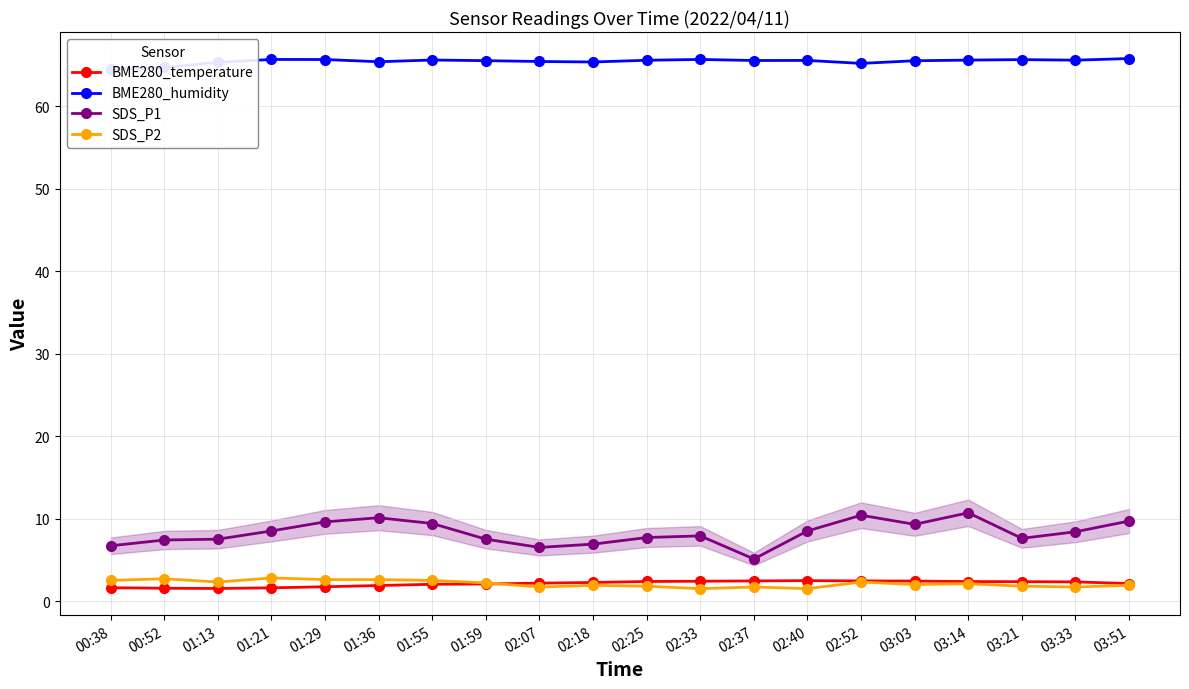

True or false: SDS_P1 and BME280_humidity cross at least once.

False